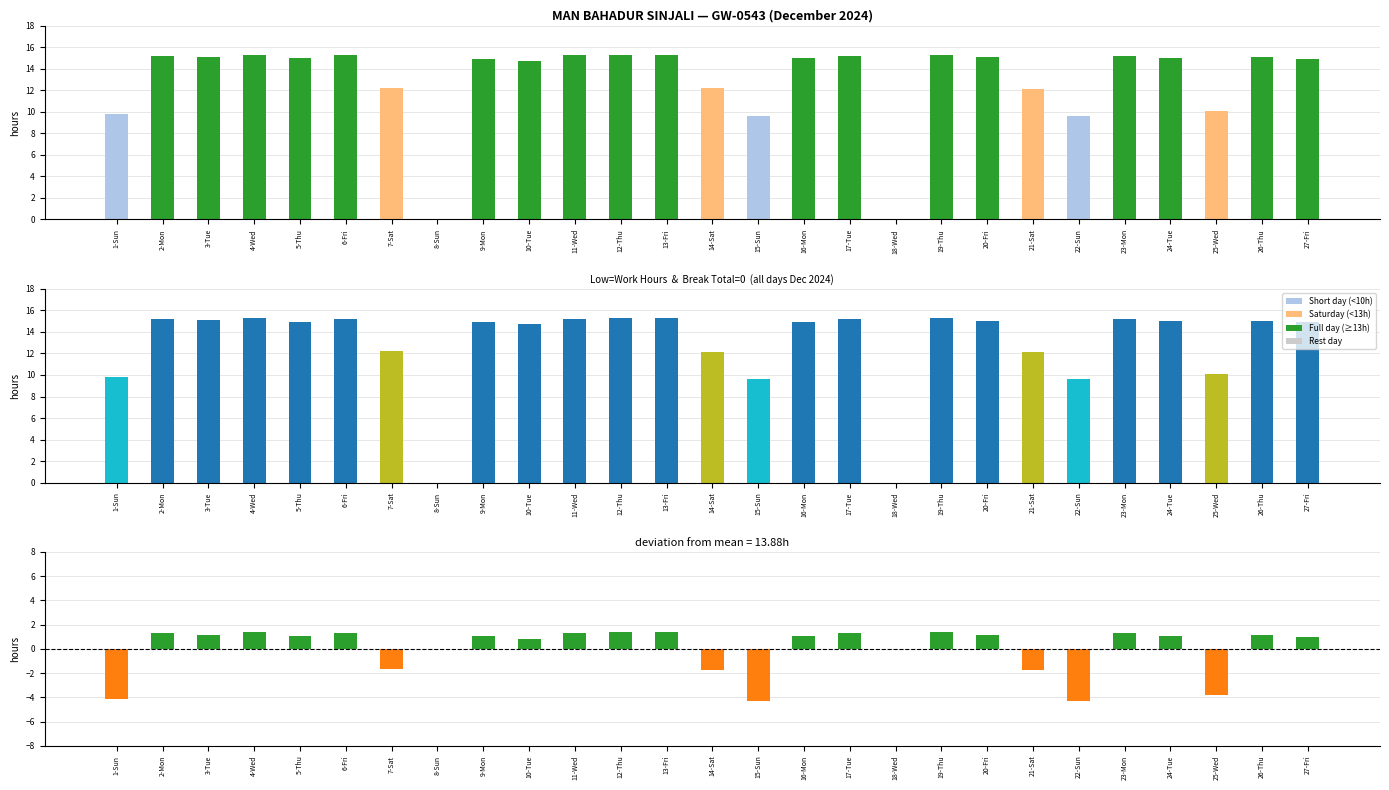

At how many categories does at least one series exceed 2?

25